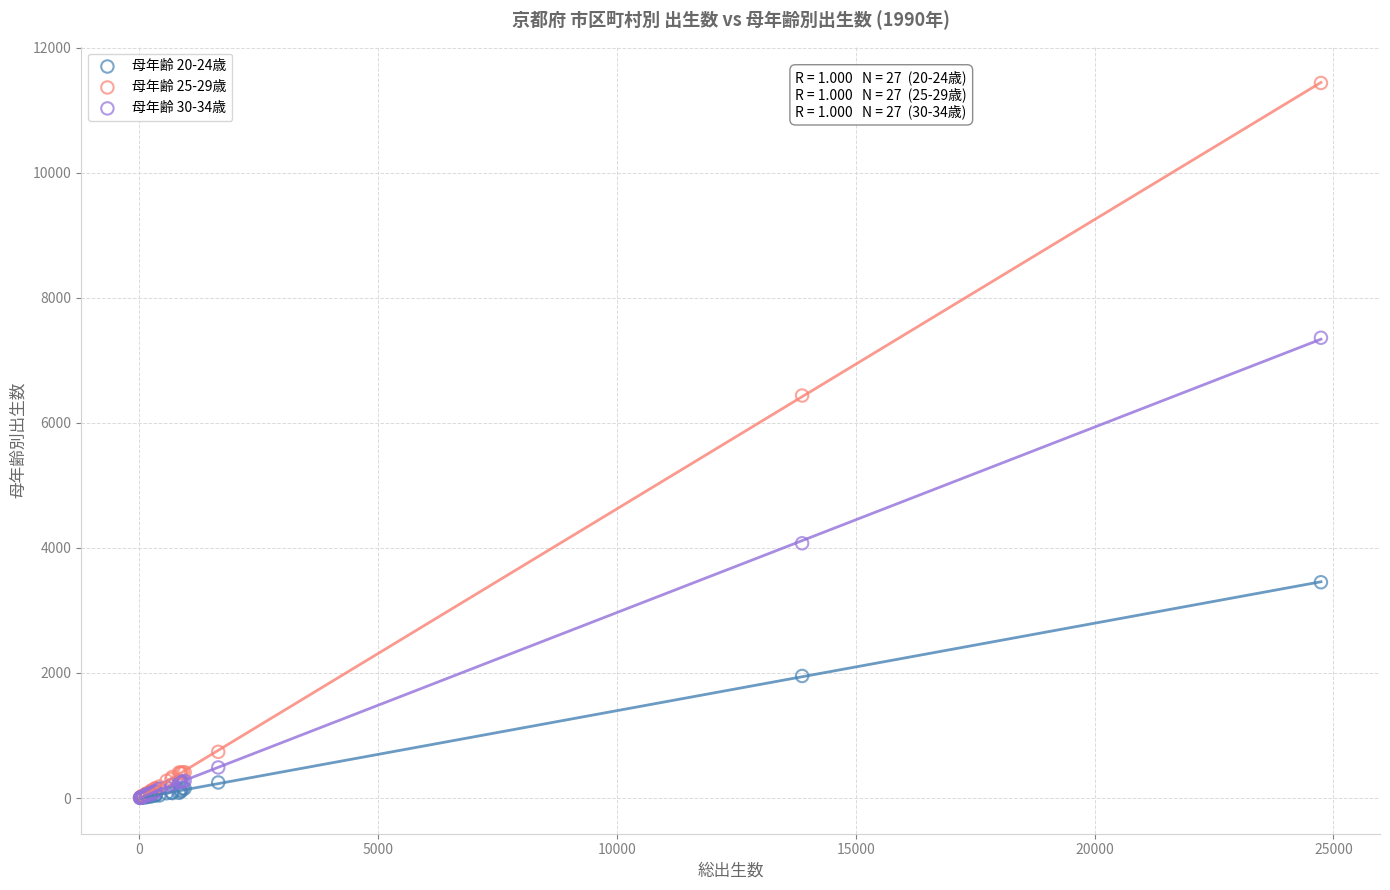

Across all series, what Y value is closest to 5718?

6437